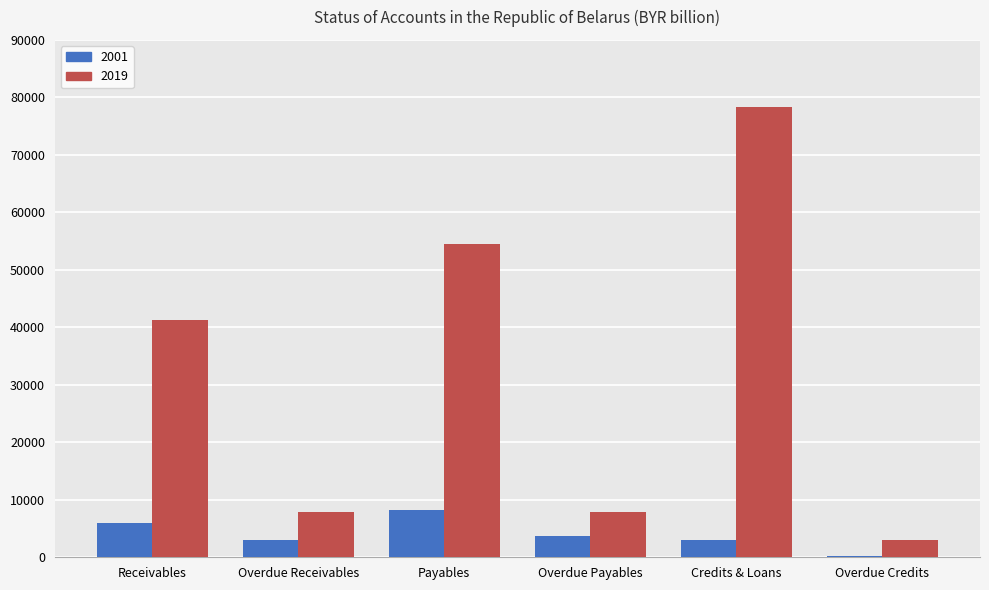

What is the difference between the 2019 values at Overdue Credits and Receivables?

38297.5